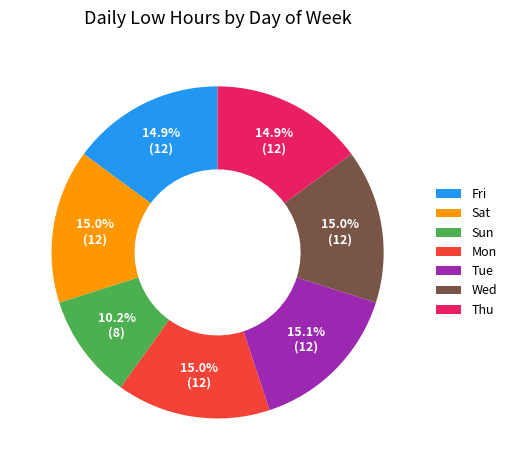

What percentage is NOT represented by Sat?

85.0%